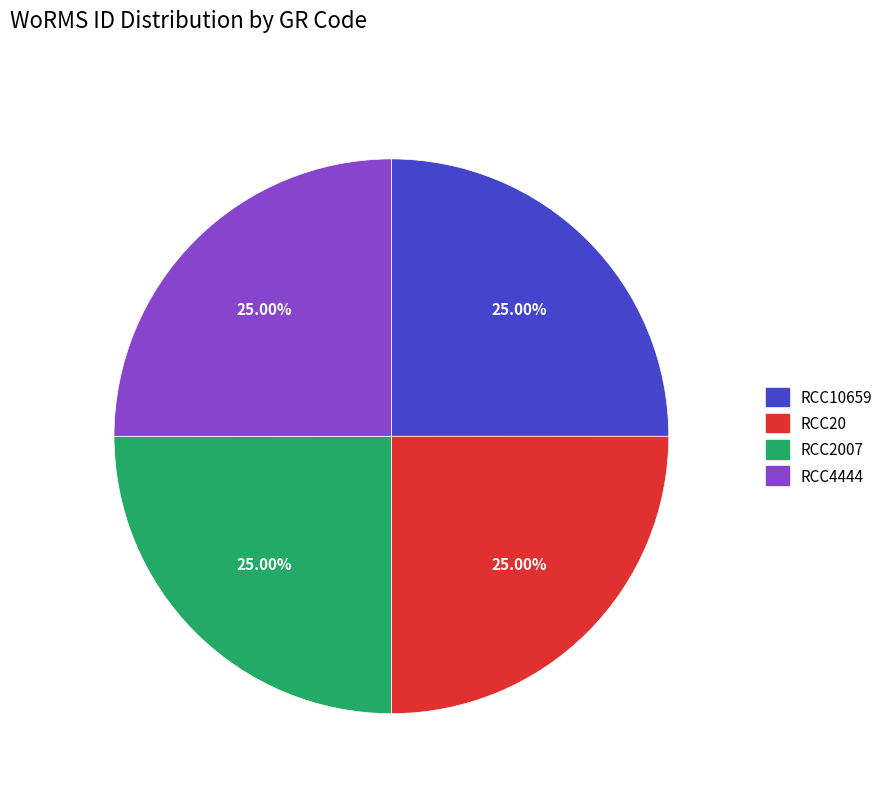

Is there any slice that represents more than half of the pie?

No